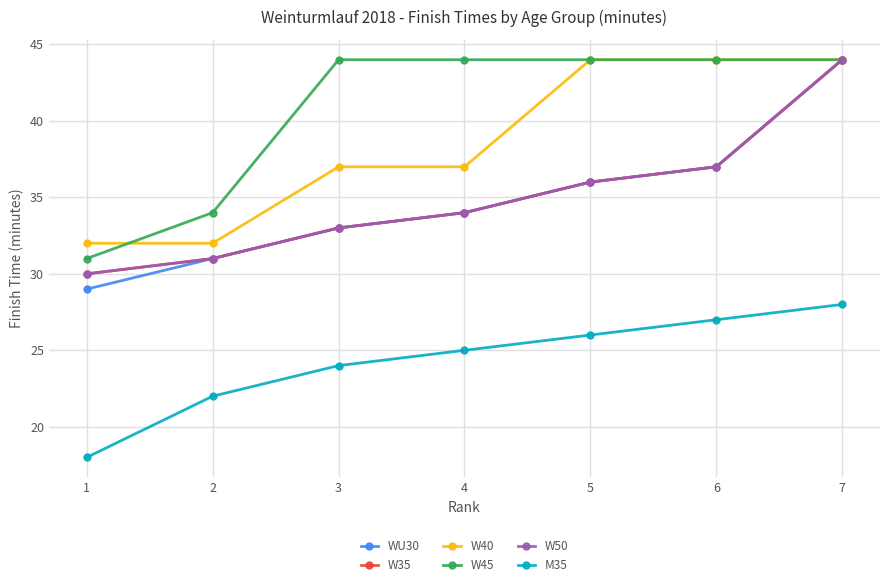

What is the value of the W45 point at the 7th from the left?

44